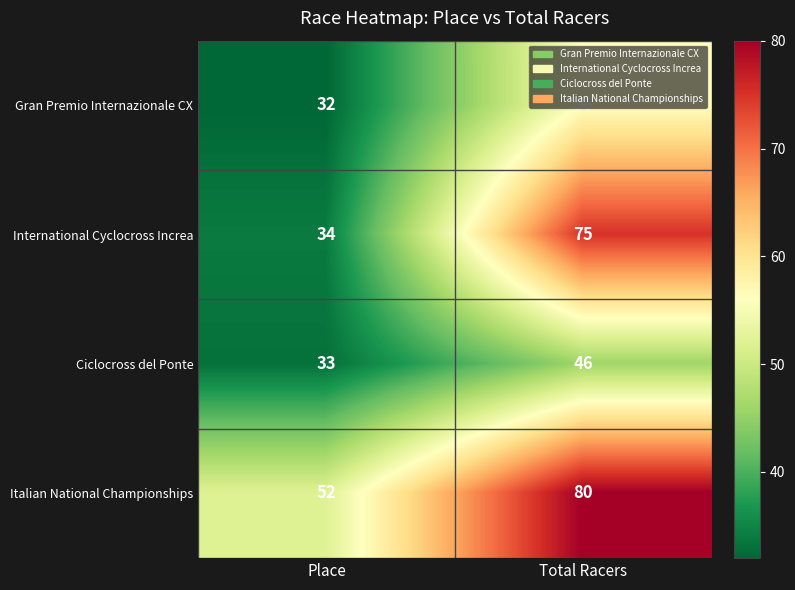

How many series are shown in this chart?

4